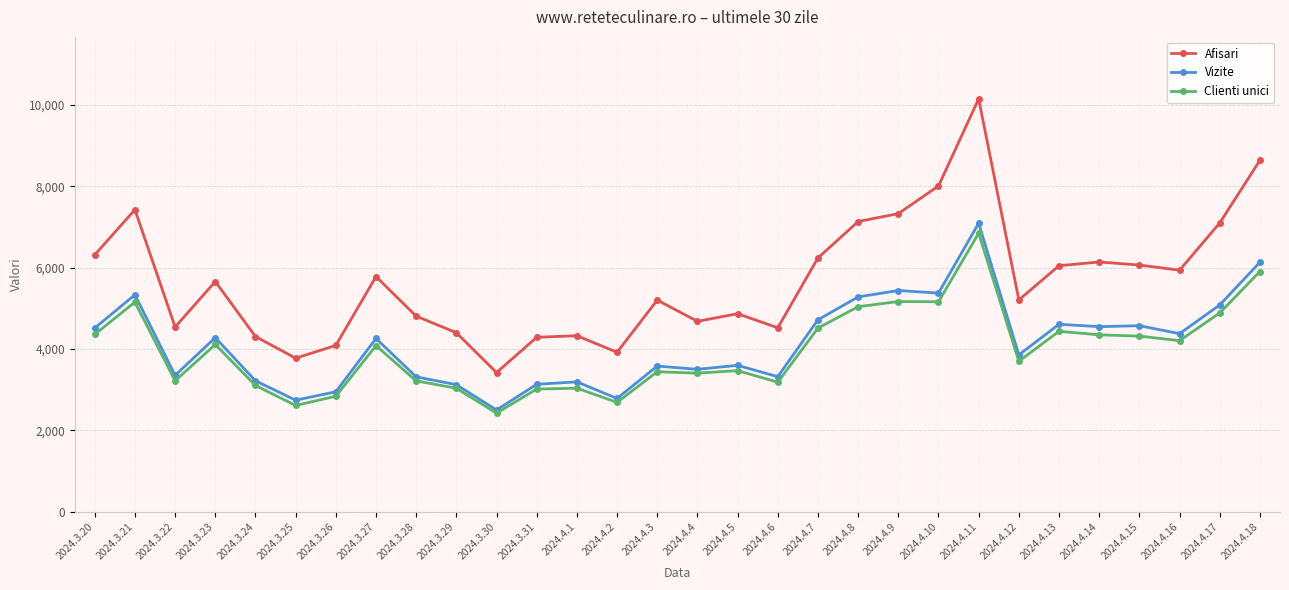

What is the maximum value for Clienti unici?

6848